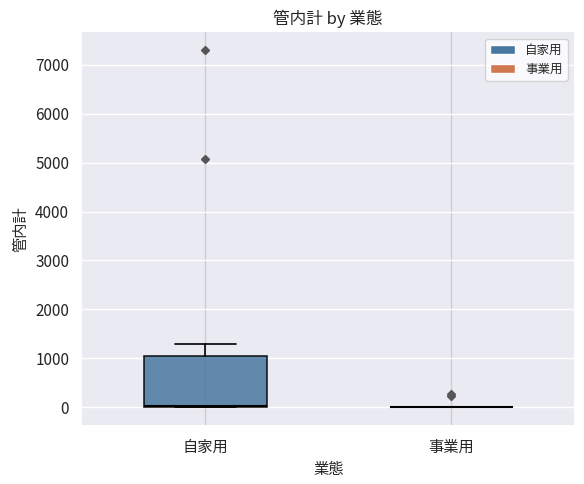

Reading left to right, read every box against the y-axis: the position of its median line, the range the box covers, and the ends of its whiskers. The values are not printed on the chart, so give them approximately, as read against the axis.

自家用: median 0 (just above the box's lower edge), box 0 to 1100, whiskers 0 to 1300
事業用: box collapsed to a line at 0, whiskers 0 to 0